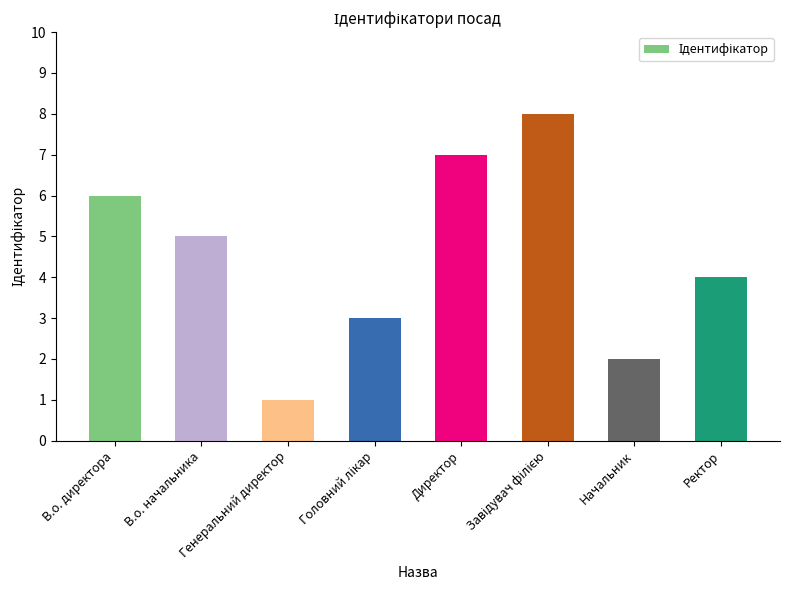

What is the maximum value shown in the chart?

8